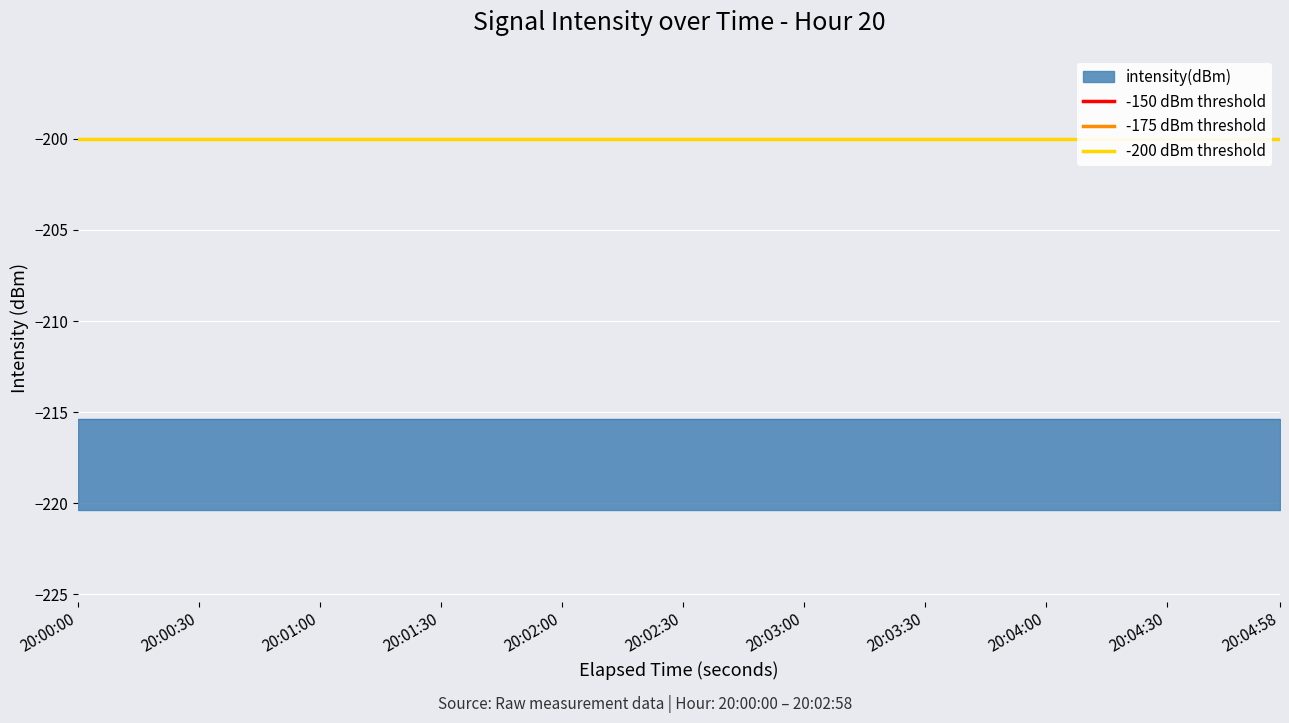

Is the value of -150 dBm threshold at 20:00:00 greater than the value of -175 dBm threshold at 20:00:00?

Yes